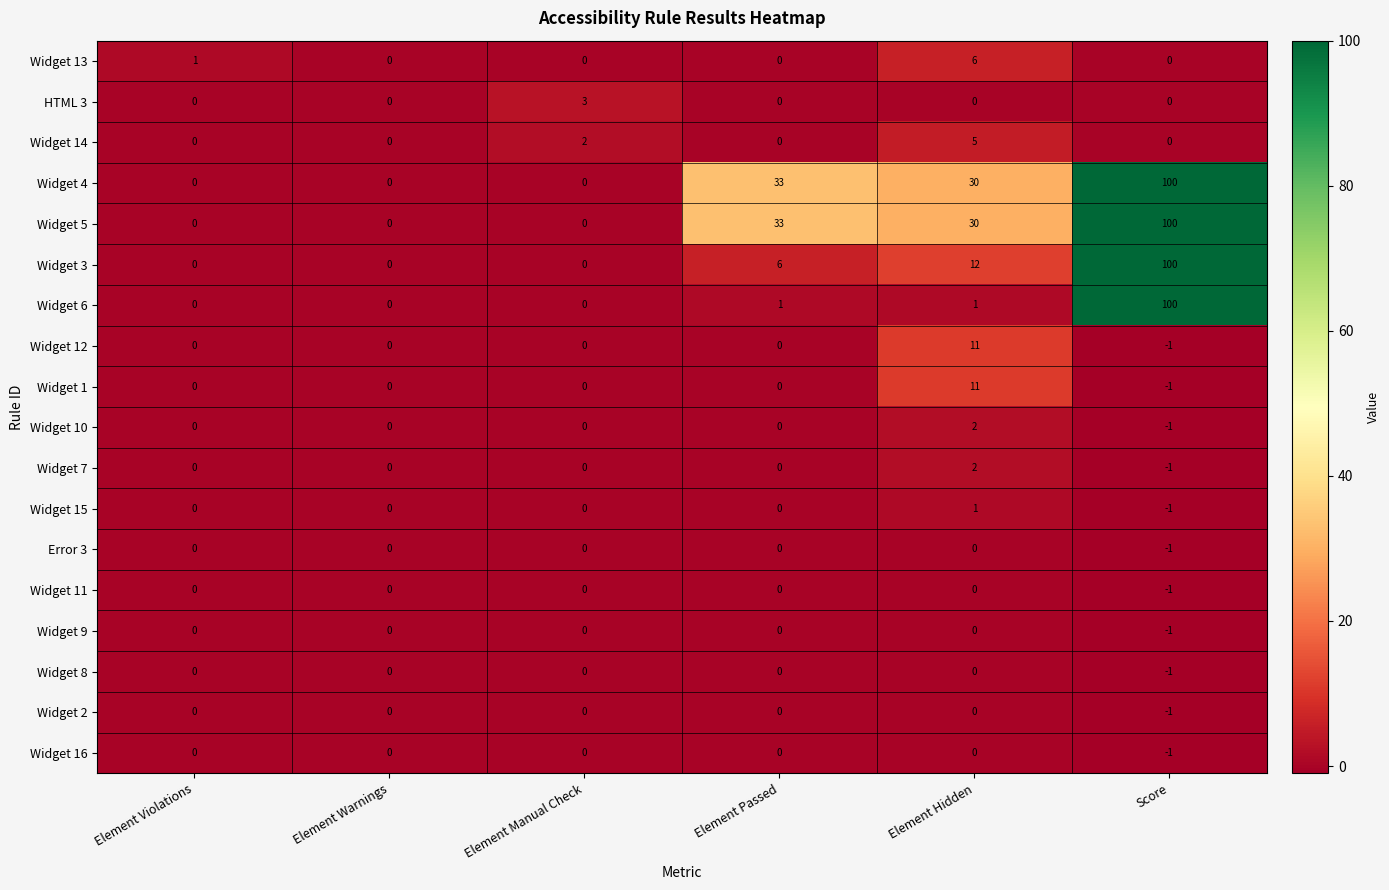

Is it true that Widget 6 equals 23 at Score?

False